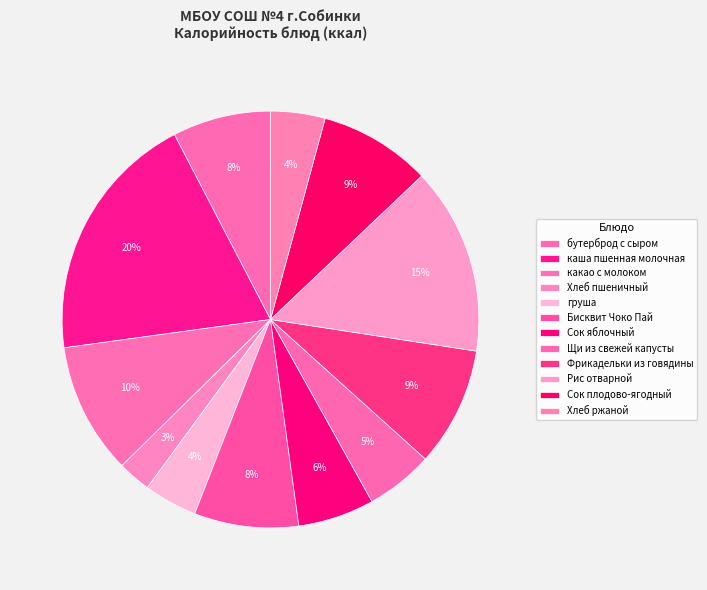

Is it true that груша is 4% of the pie?

True